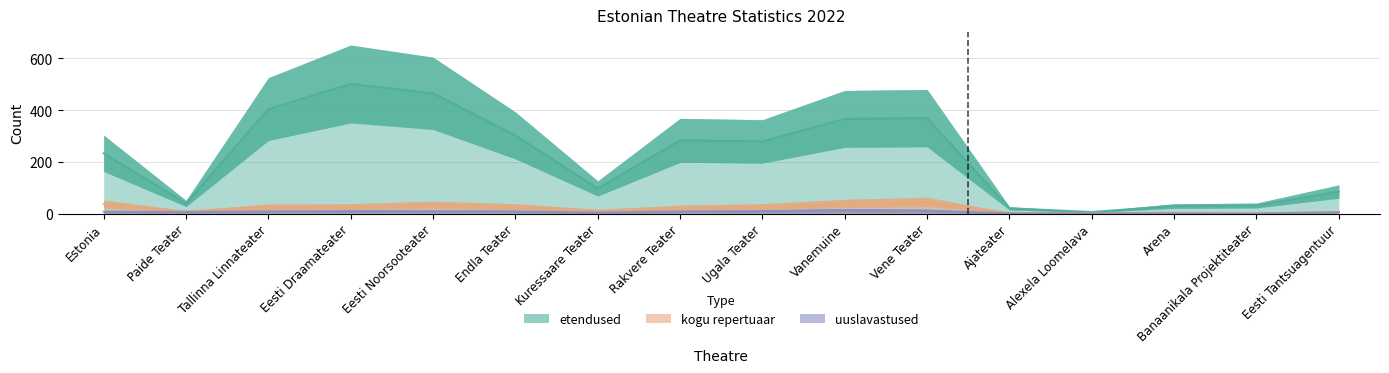

True or false: kogu repertuaar and etendused intersect in this chart.

False